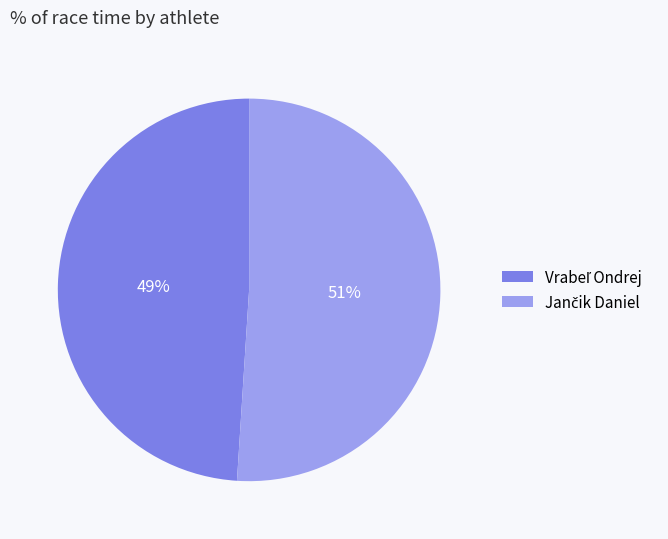

Is there a majority slice in this chart?

Yes